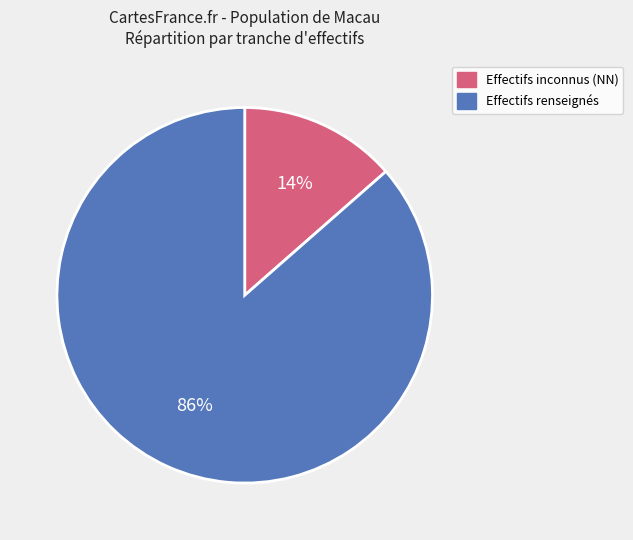

To the nearest percent, what is the average slice percentage?

50%